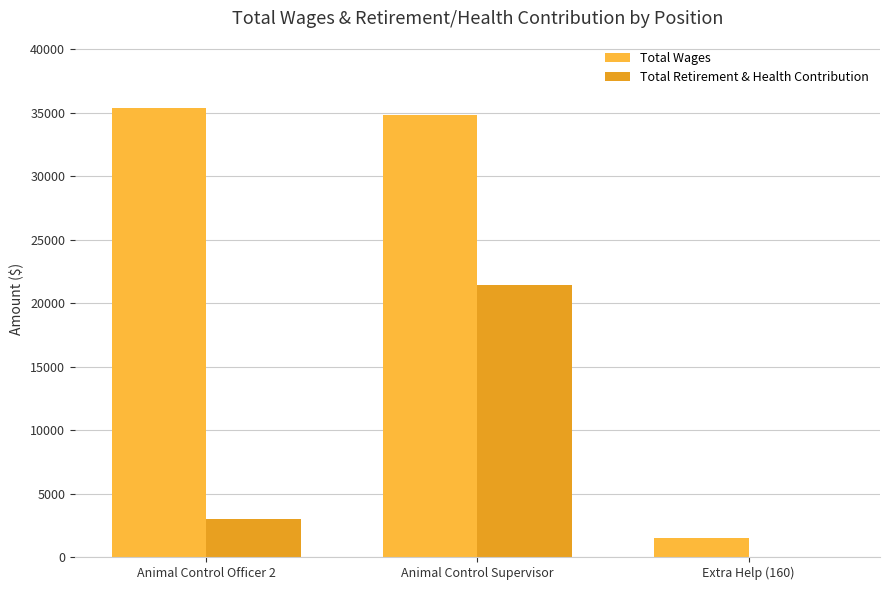

At which label does Total Wages reach its peak?

Animal Control Officer 2